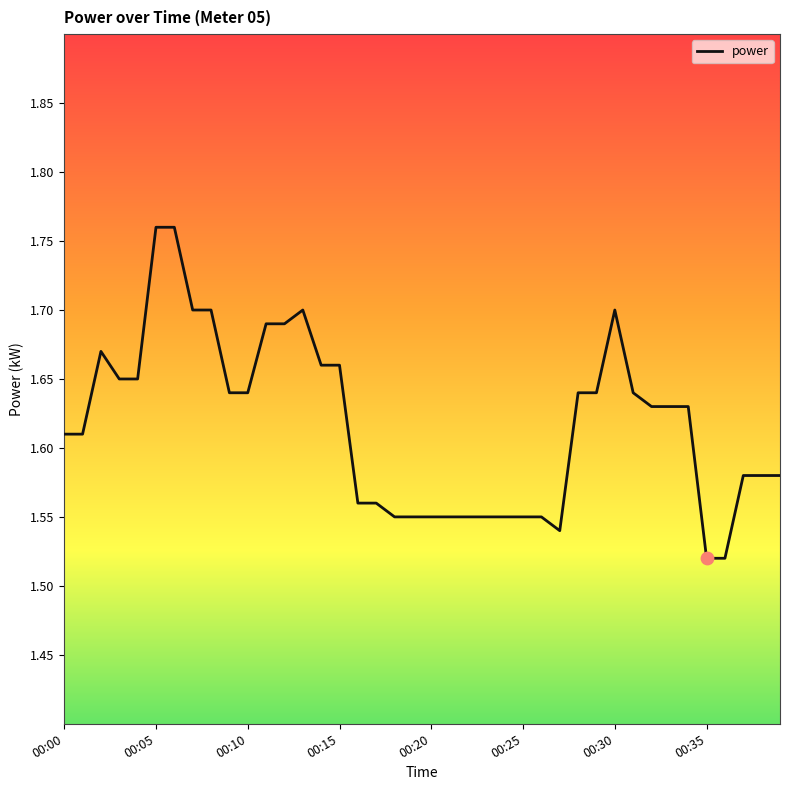

Is this an area chart (filled region under the line)?

No